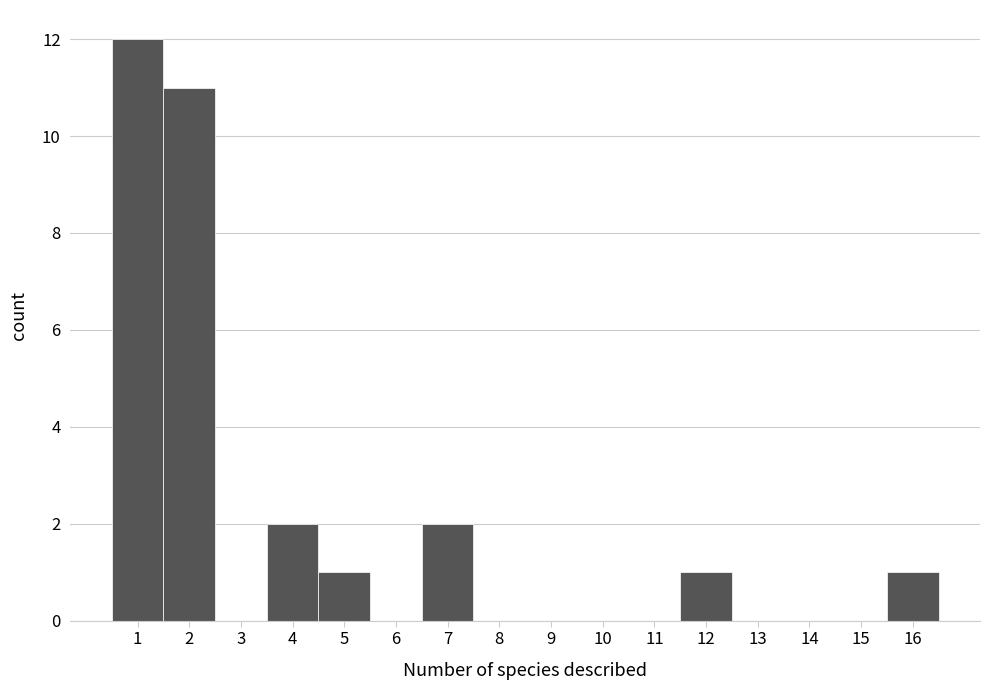

Reading left to right, transcribe this chart: for each bar, give the range it covers on the x-axis and its height. The values are not printed on the chart, so give them approximately, as read against the axis.

0.5 to 1.5: 12
1.5 to 2.5: 11
2.5 to 3.5: 0
3.5 to 4.5: 2
4.5 to 5.5: 1
5.5 to 6.5: 0
6.5 to 7.5: 2
7.5 to 8.5: 0
8.5 to 9.5: 0
9.5 to 10.5: 0
10.5 to 11.5: 0
11.5 to 12.5: 1
12.5 to 13.5: 0
13.5 to 14.5: 0
14.5 to 15.5: 0
15.5 to 16.5: 1